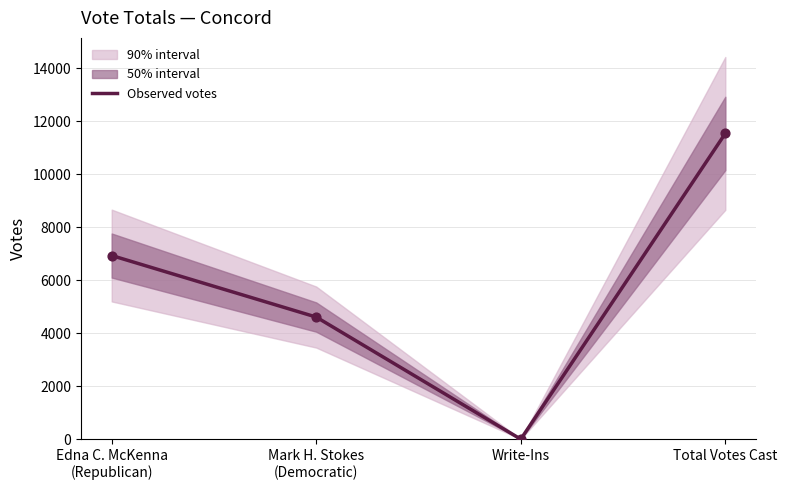

What is the change in value from Mark H. Stokes
(Democratic) to Write-Ins?

-4611